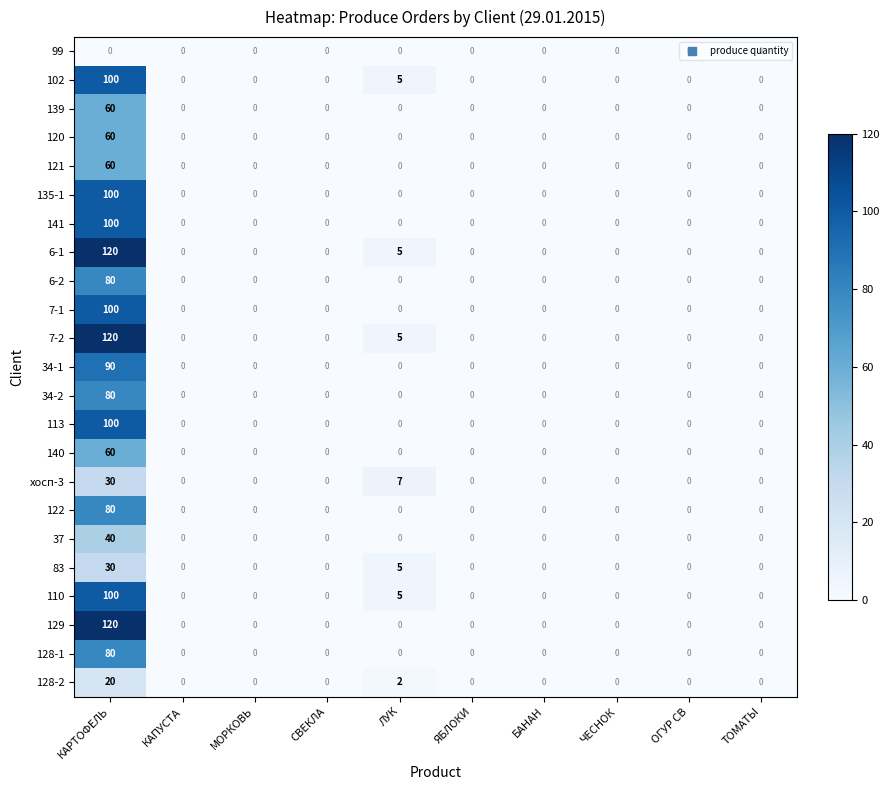

At which category is the sum across all series the highest?

КАРТОФЕЛЬ